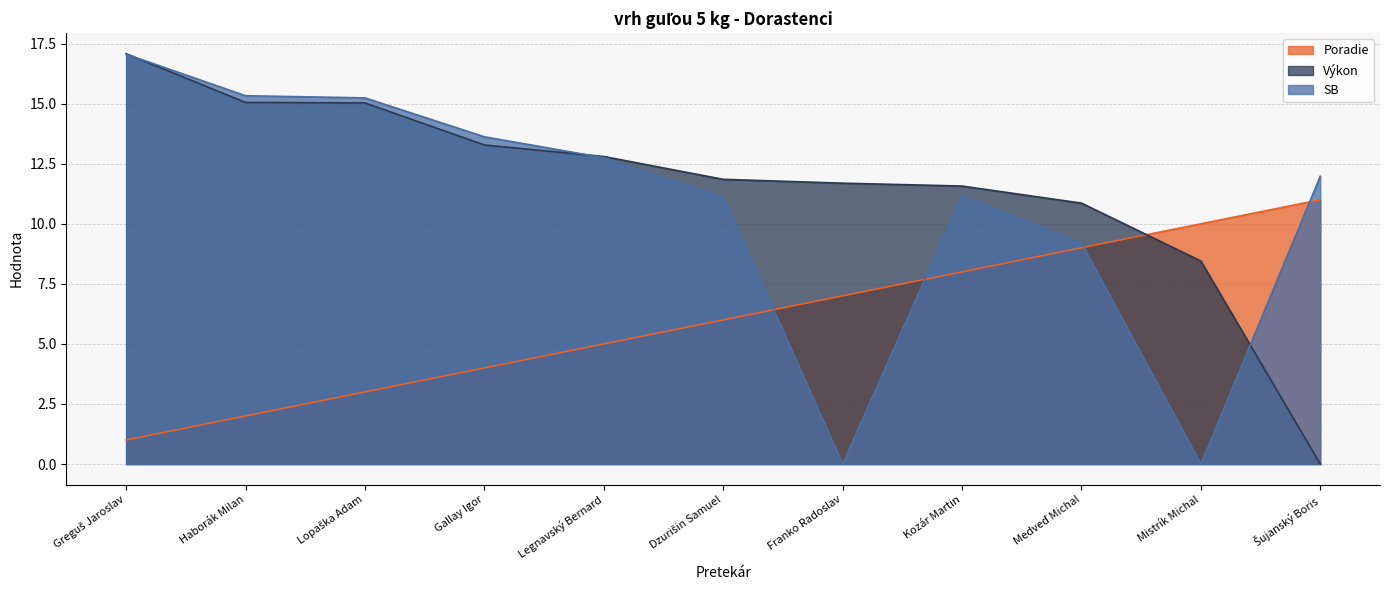

Which series has the widest spread of values?

Výkon